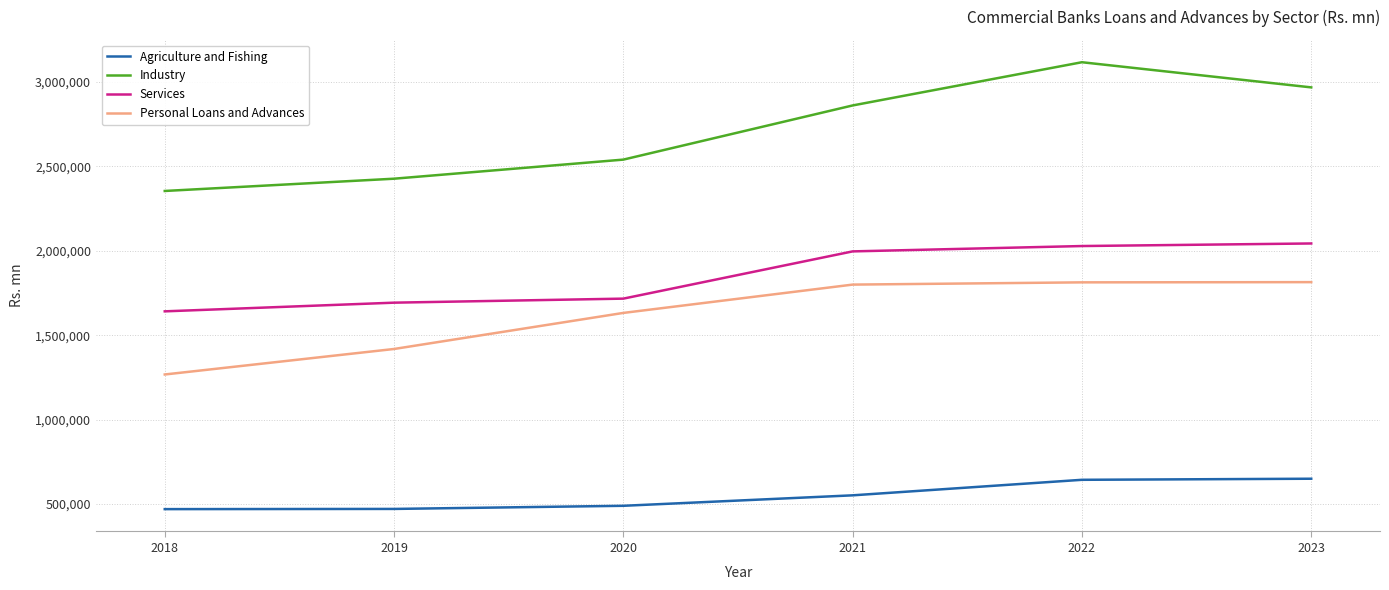

At which label is Agriculture and Fishing closest to 559989?

2021